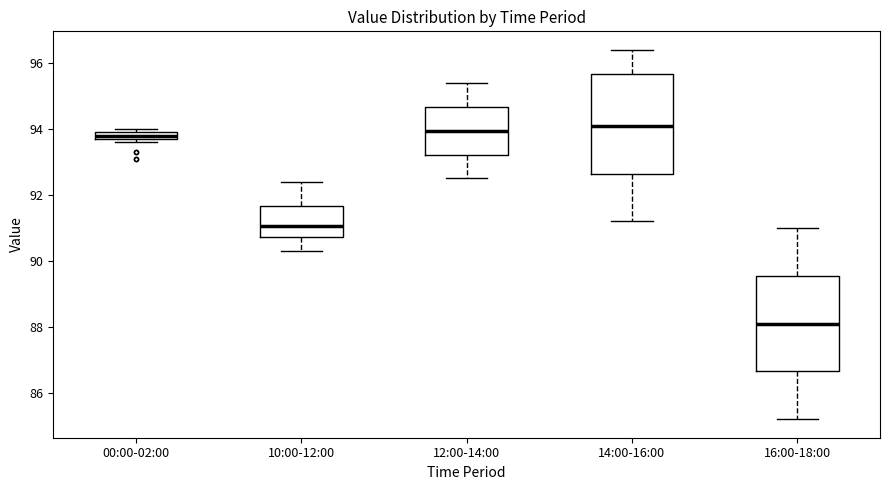

Where does the median line of the box for 14:00-16:00 sit on the y-axis? The values are not printed on the chart, so give them approximately, as read against the axis.

94.2